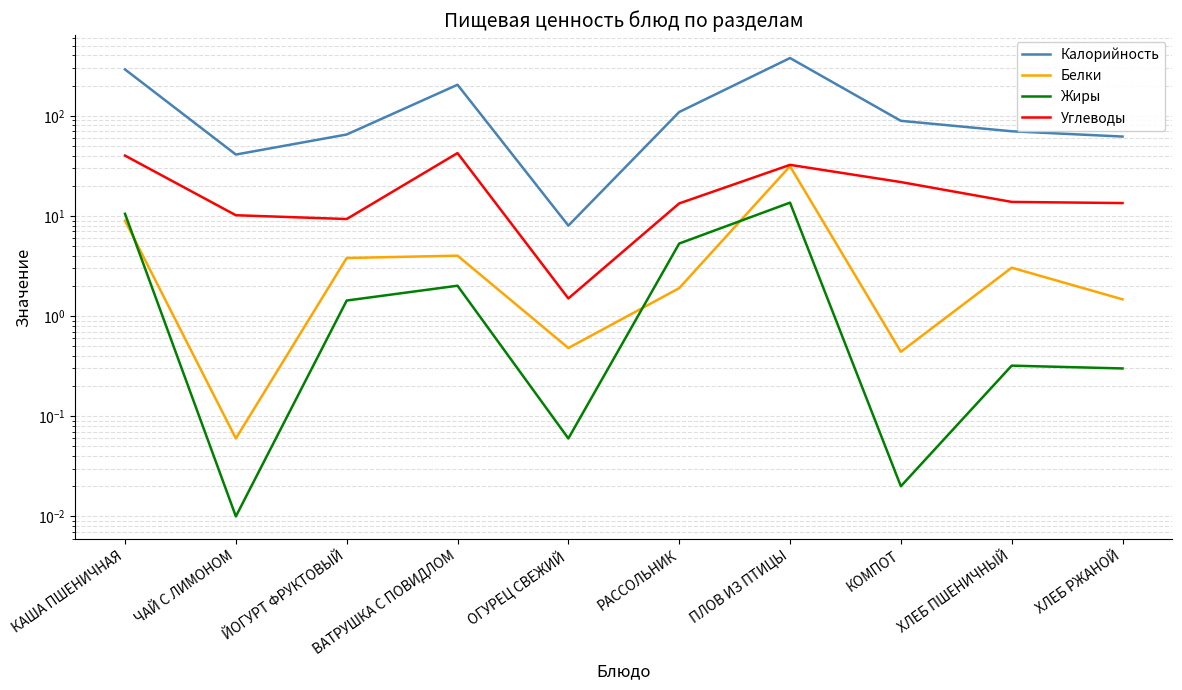

True or false: Калорийность and Углеводы cross at least once.

False